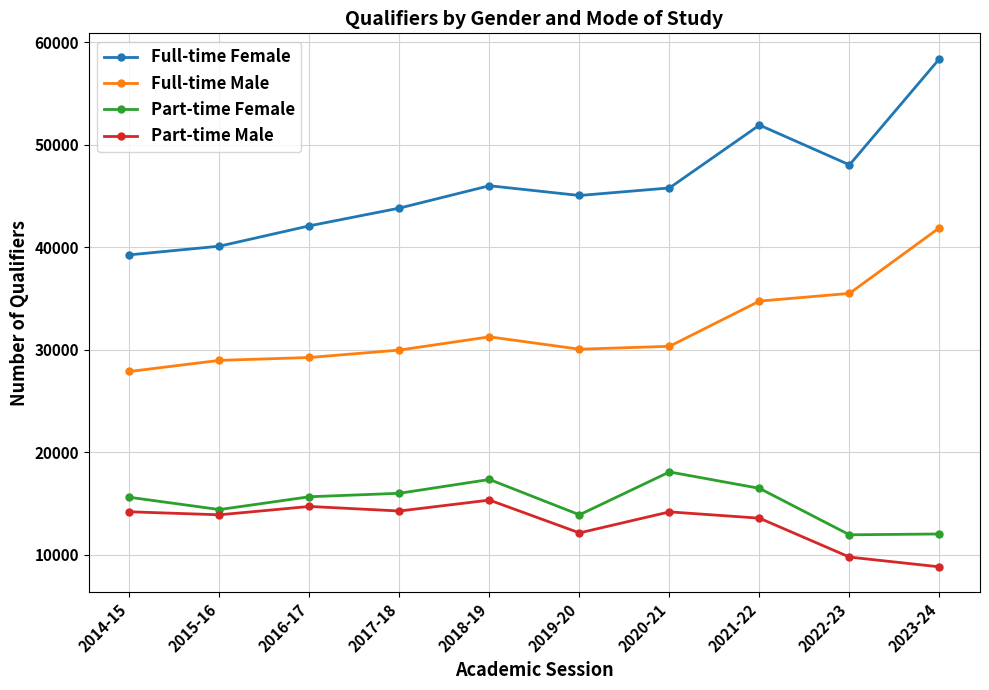

The Part-time Male series shows 24633 at 2015-16. True or false?

False